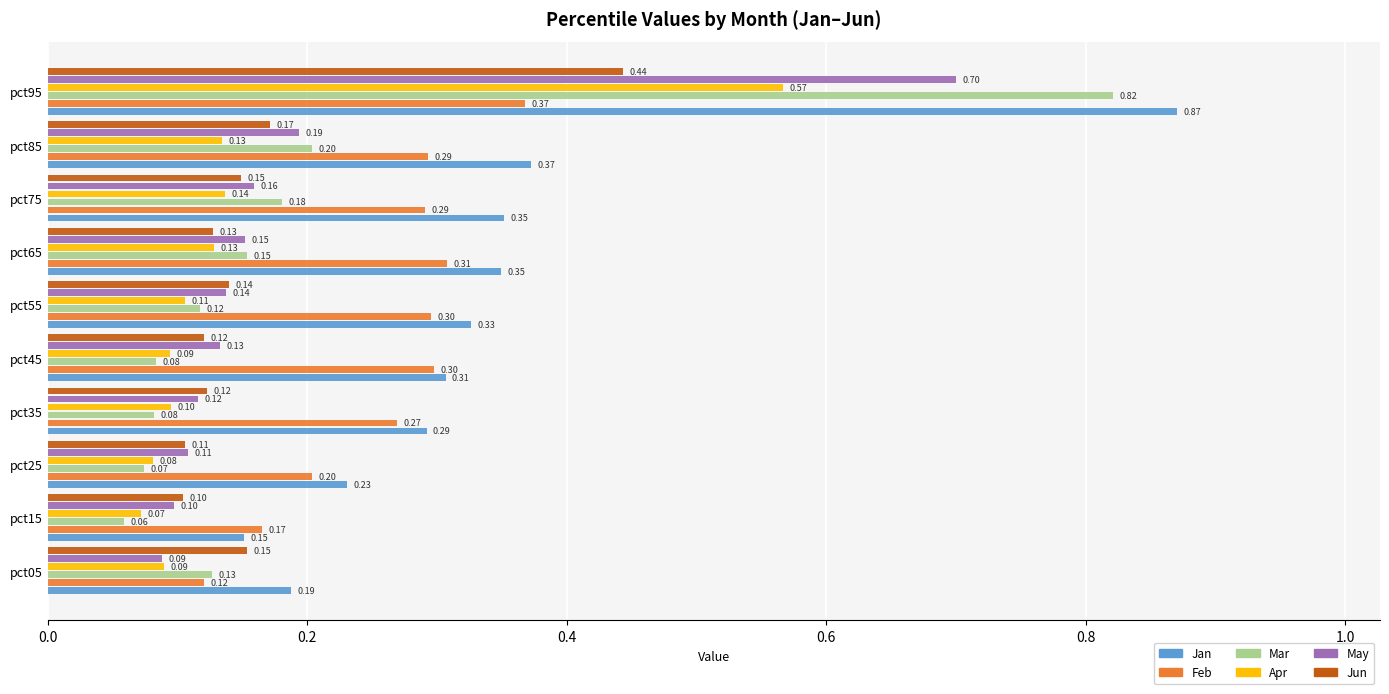

Which series has the largest range (max minus min)?

Mar